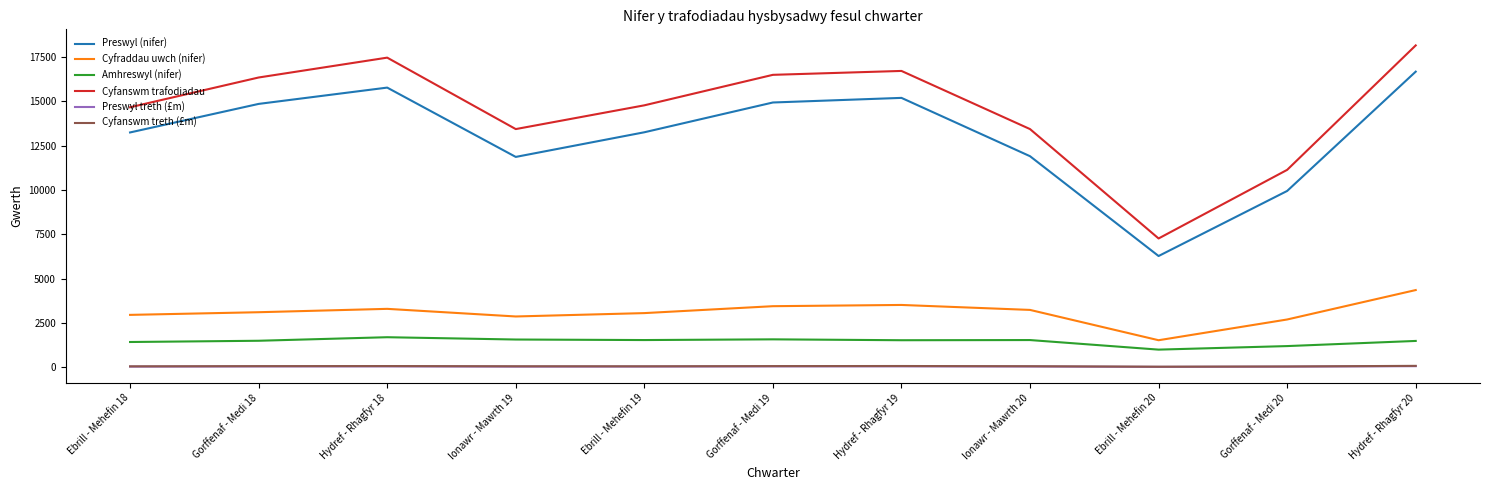

What is the difference between the highest and lowest values at Gorffenaf - Medi 20?

11100.1